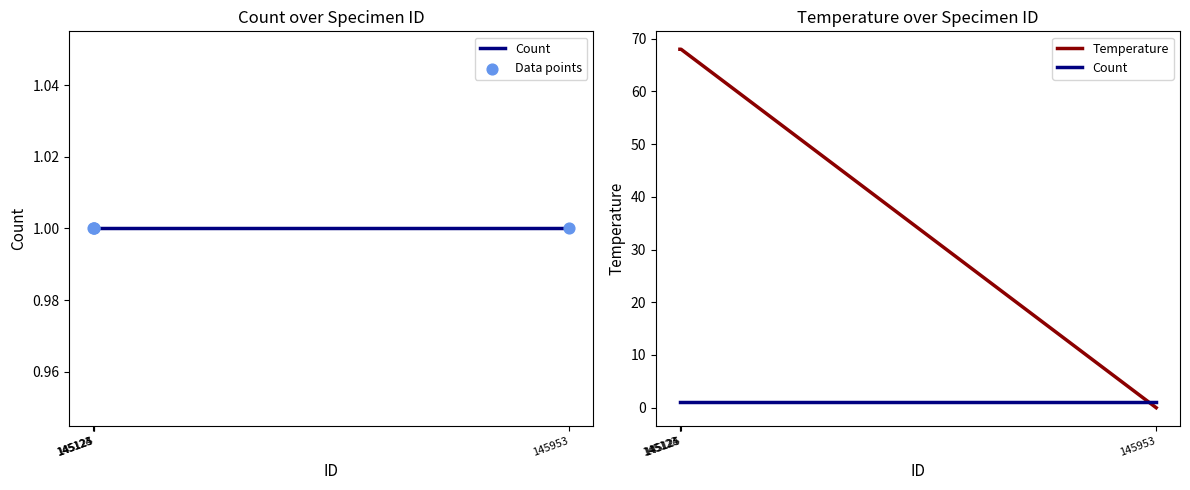

What is the total value across all series at 145123?

70